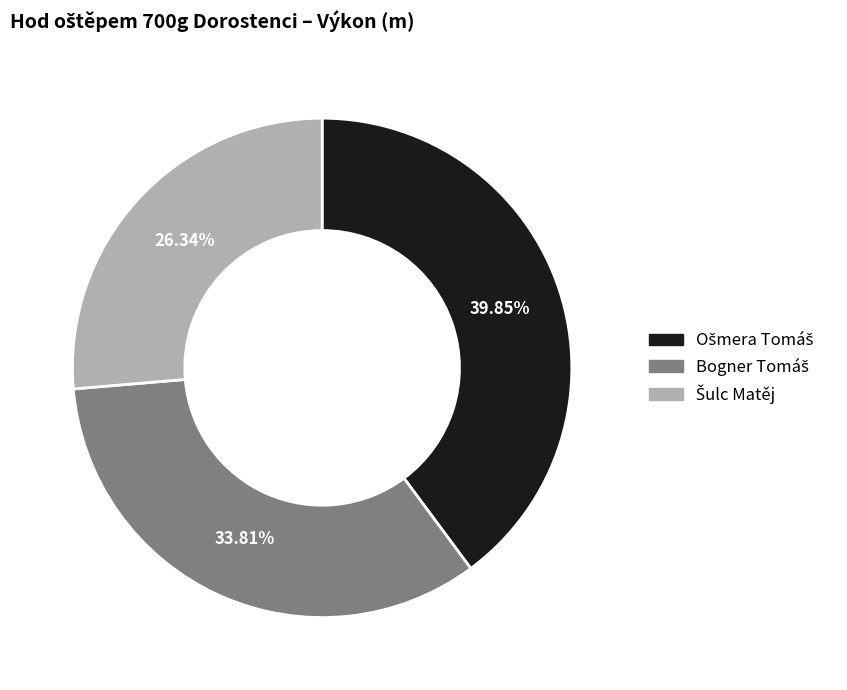

Is there any slice that represents more than half of the pie?

No